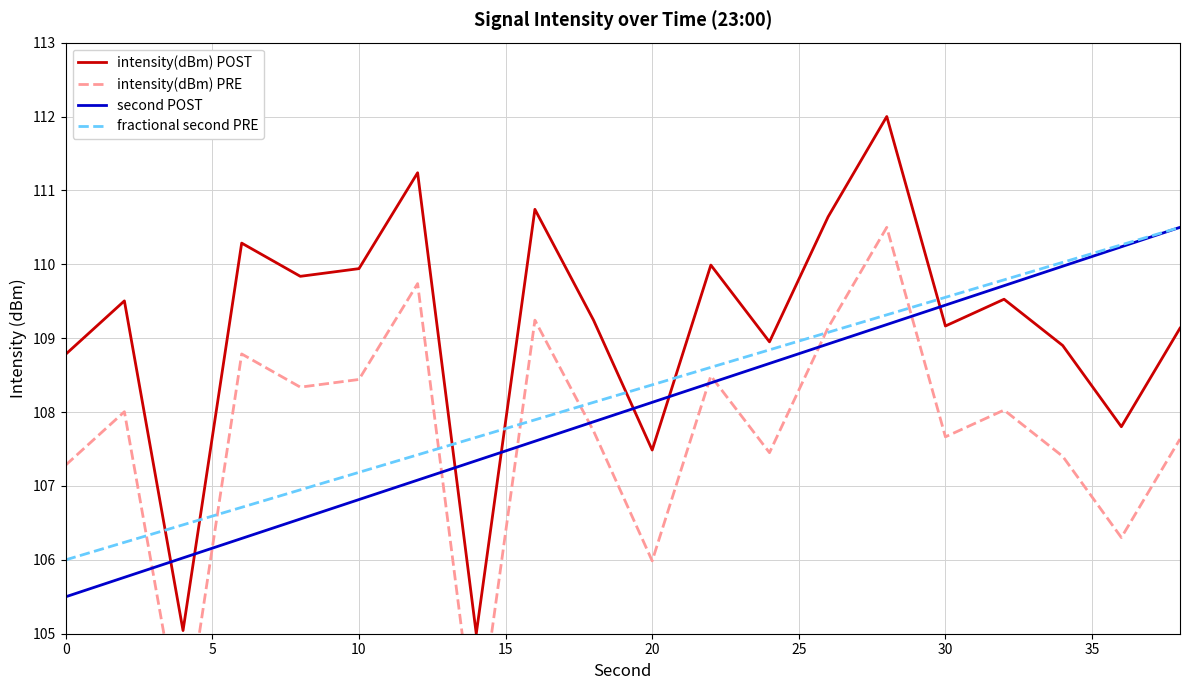

Where does the second POST series first go above 108?

20